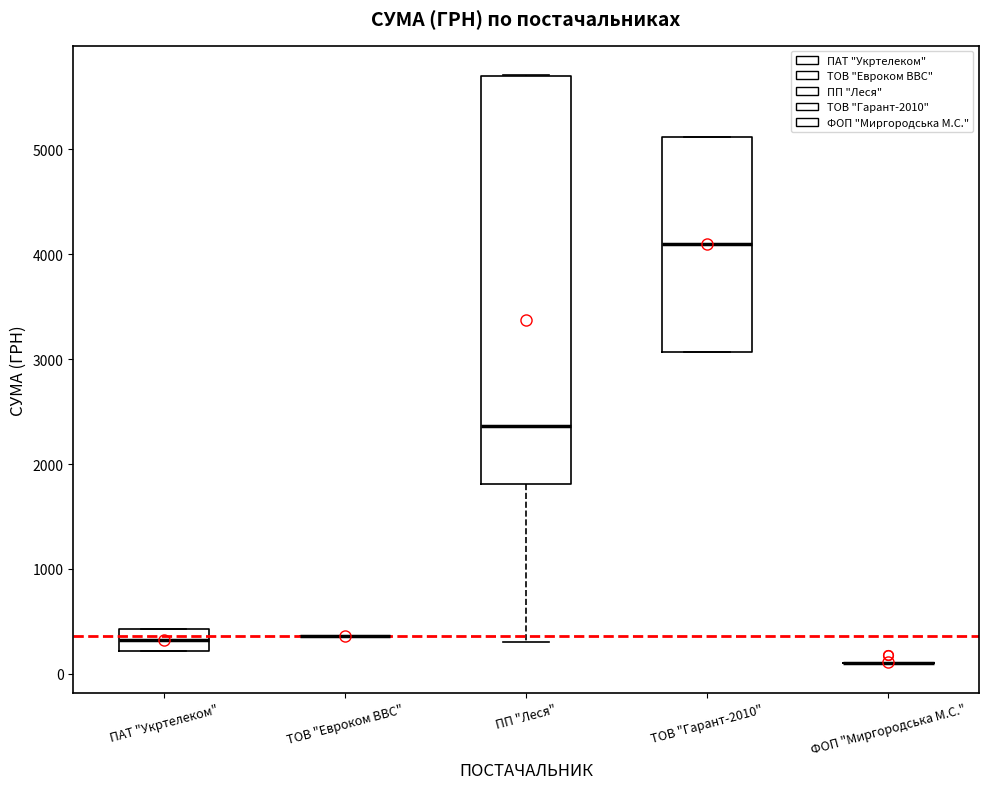

Reading left to right, read every box against the y-axis: the position of its median line, the range the box covers, and the ends of its whiskers. The values are not printed on the chart, so give them approximately, as read against the axis.

ПАТ "Укртелеком": median 300, box 200 to 400, whiskers 200 to 400
ТОВ "Евроком ВВС": box collapsed to a line at 400, whiskers 400 to 400
ПП "Леся": median 2400, box 1800 to 5700, whiskers 300 to 5700
ТОВ "Гарант-2010": median 4100, box 3100 to 5100, whiskers 3100 to 5100
ФОП "Миргородська М.С.": box collapsed to a line at 100, whiskers 100 to 100